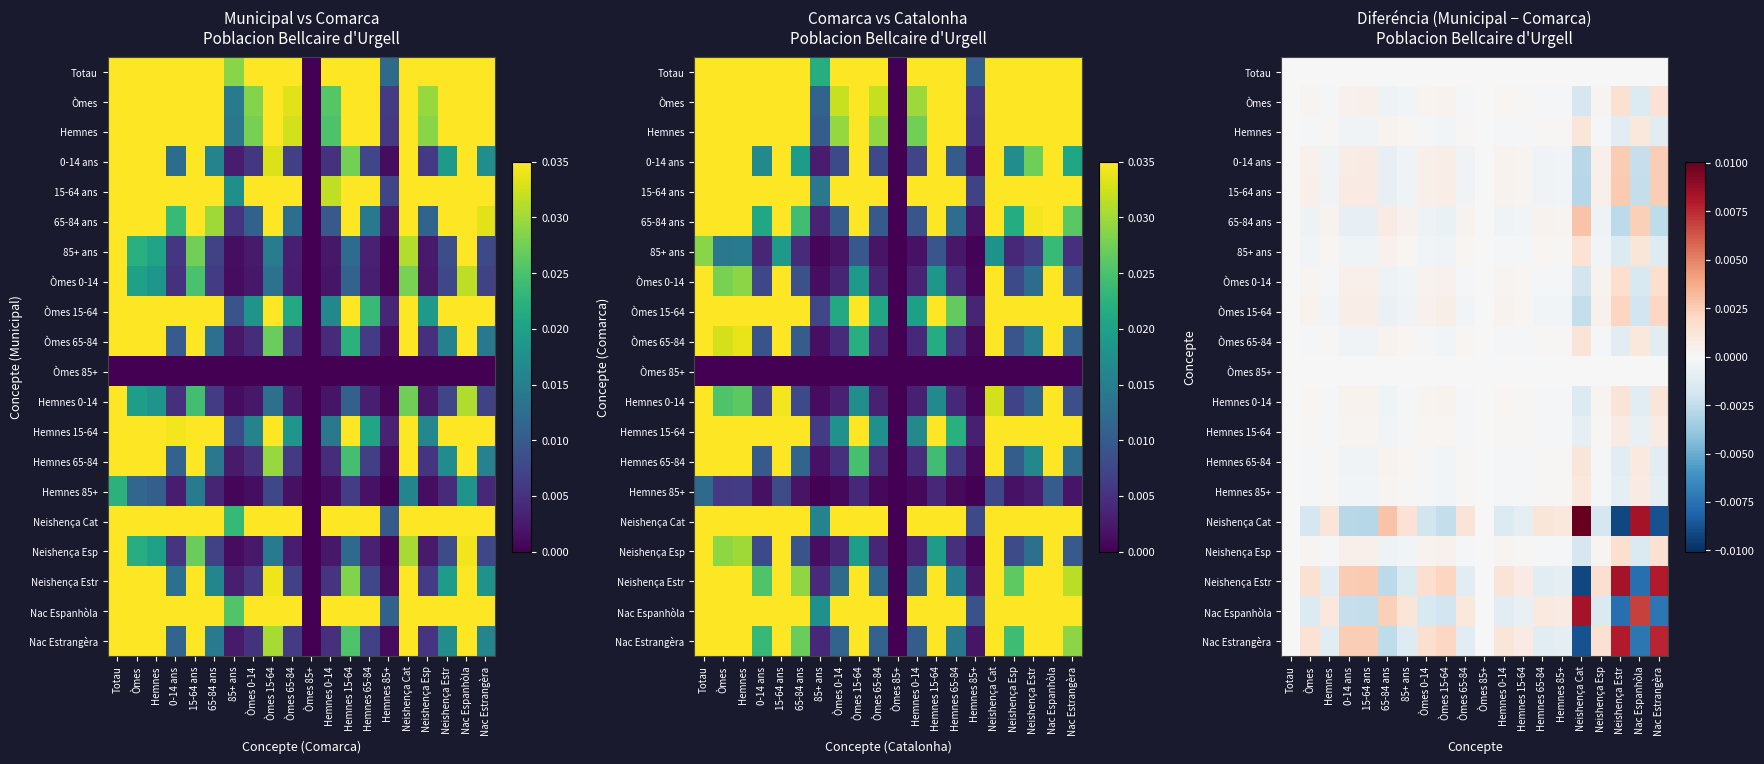

At which label does Òmes 85+ reach its peak?

Totau